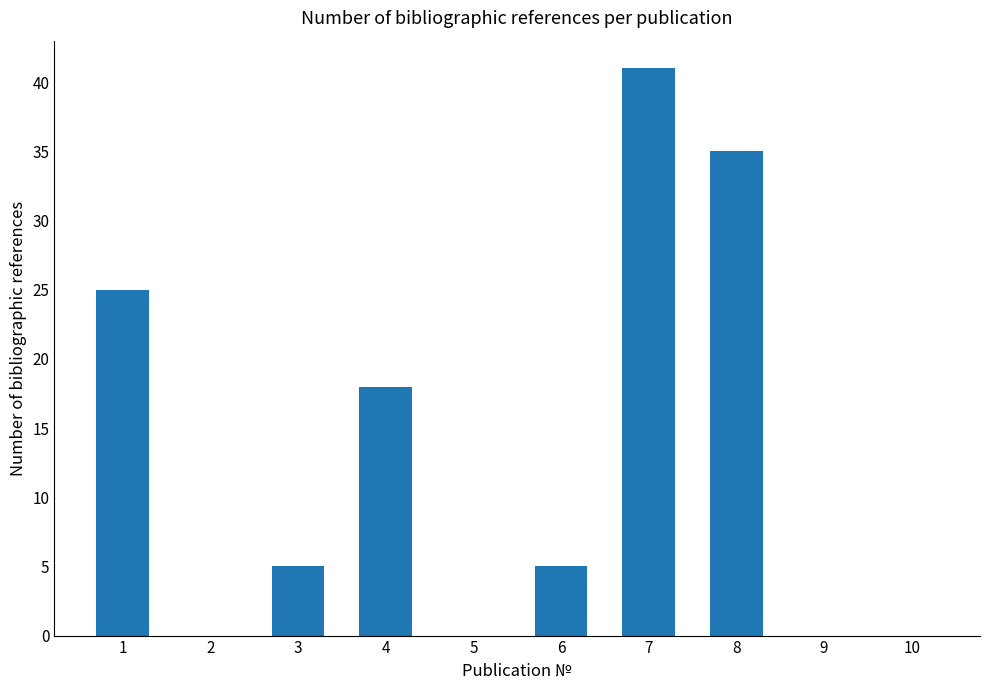

Reading right to left, what are all the values shown in this chart?

0	0	35	41	5	0	18	5	0	25